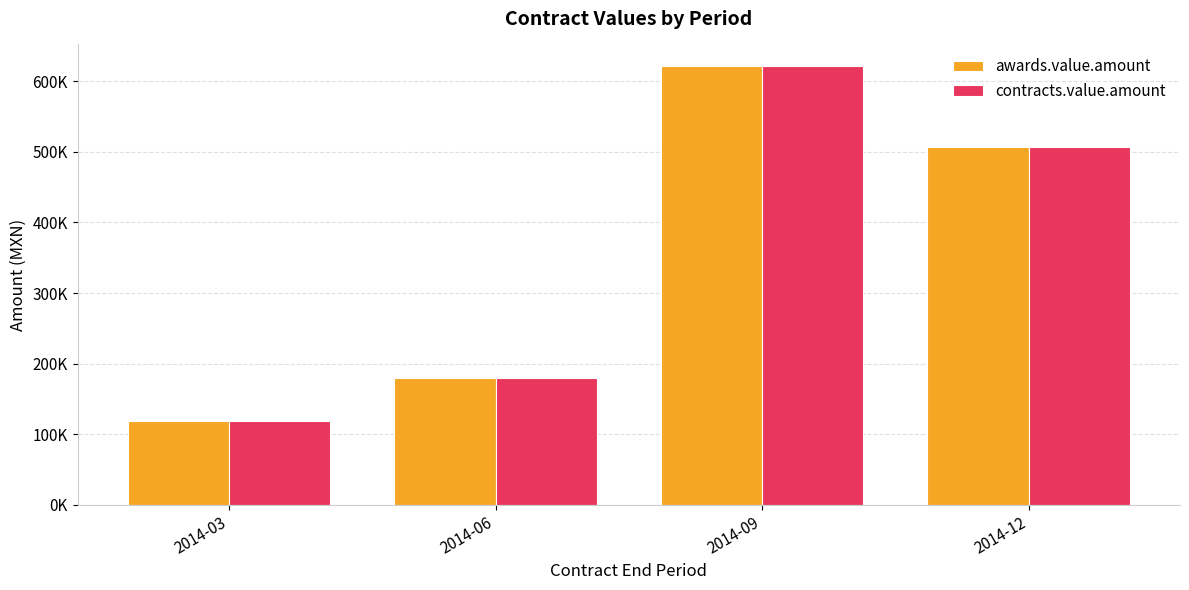

Which series has the largest total across all categories?

awards.value.amount